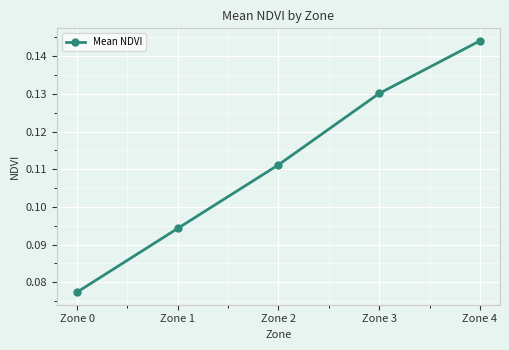

Rank the categories by value from highest to lowest.

Zone 4, Zone 3, Zone 2, Zone 1, Zone 0